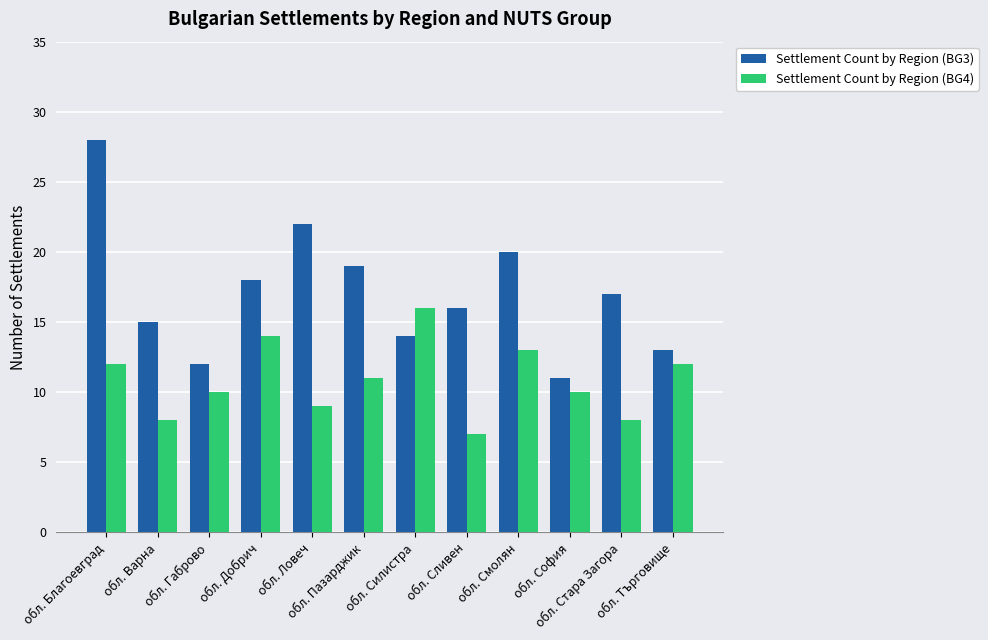

How many distinct data groups are displayed?

2